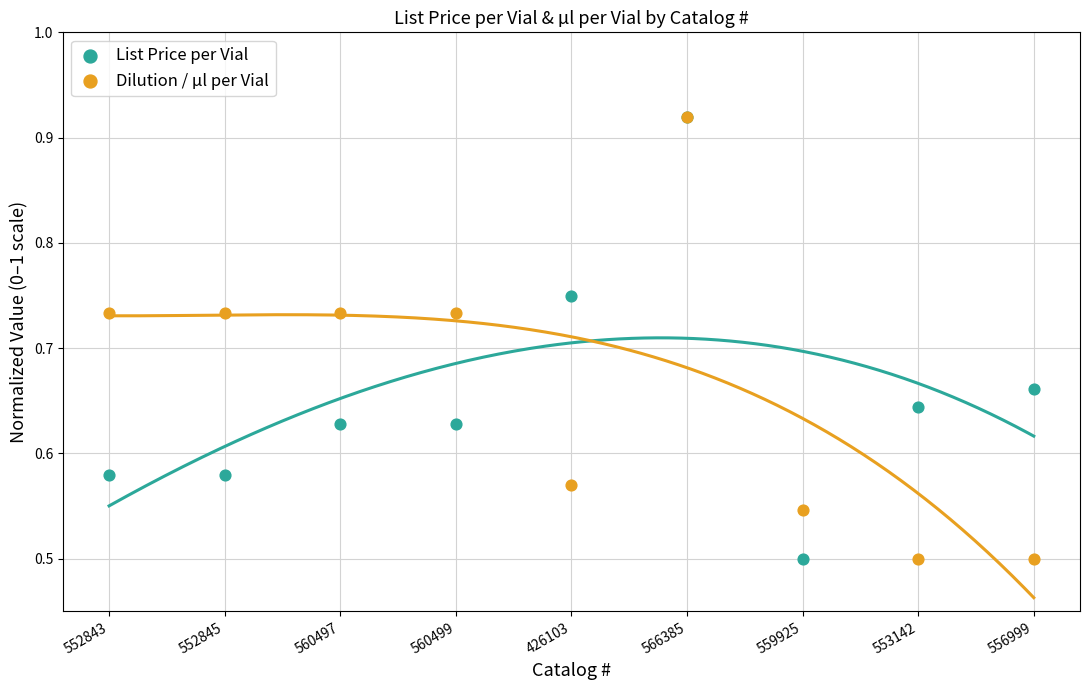

Which series contains the lowest Y value?

List Price per Vial